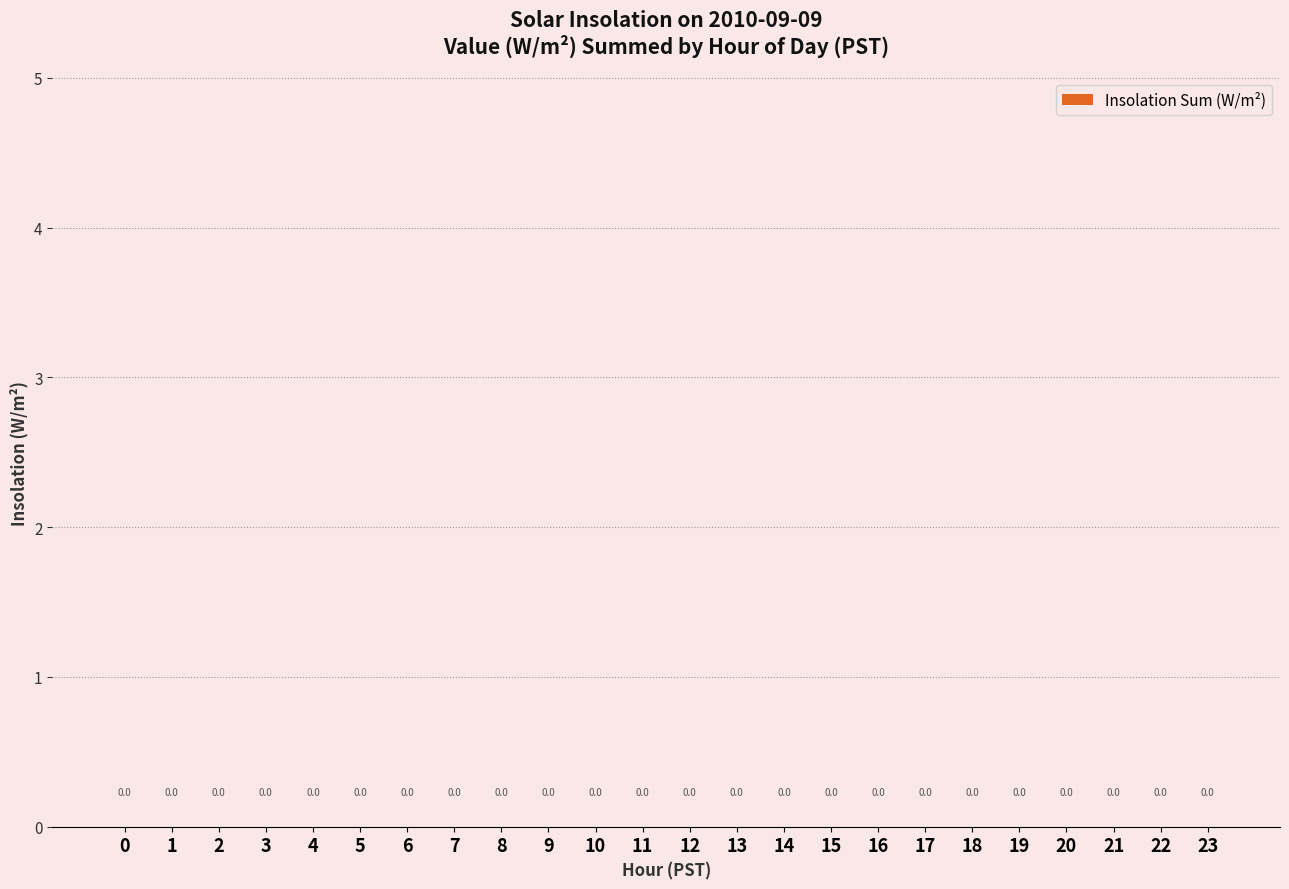

Which series has the largest range (max minus min)?

Hourly Sum